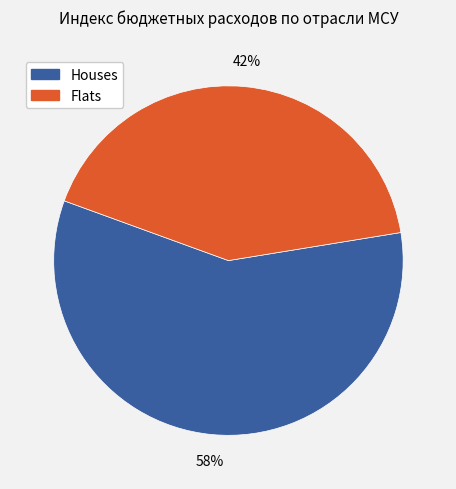

Combined, do Houses and Flats account for over 50%?

Yes